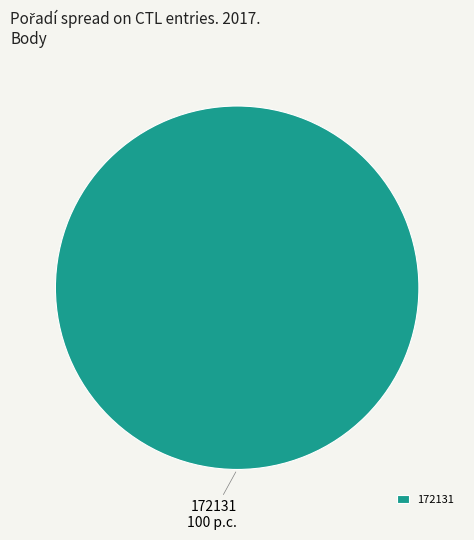

Rank the categories by value from lowest to highest.

172131